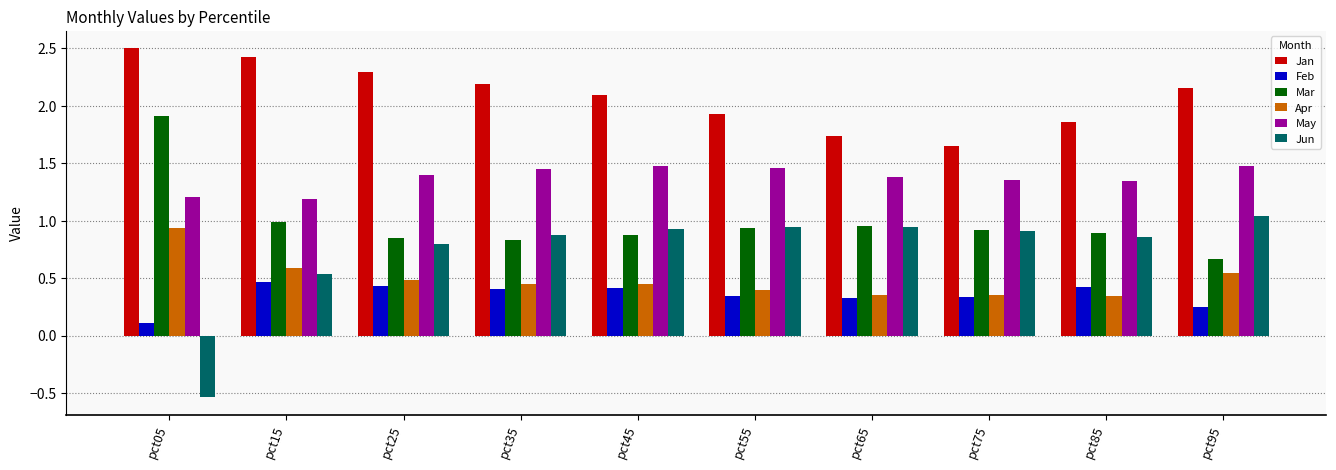

Is it true that Apr equals 0.3 at pct75?

True